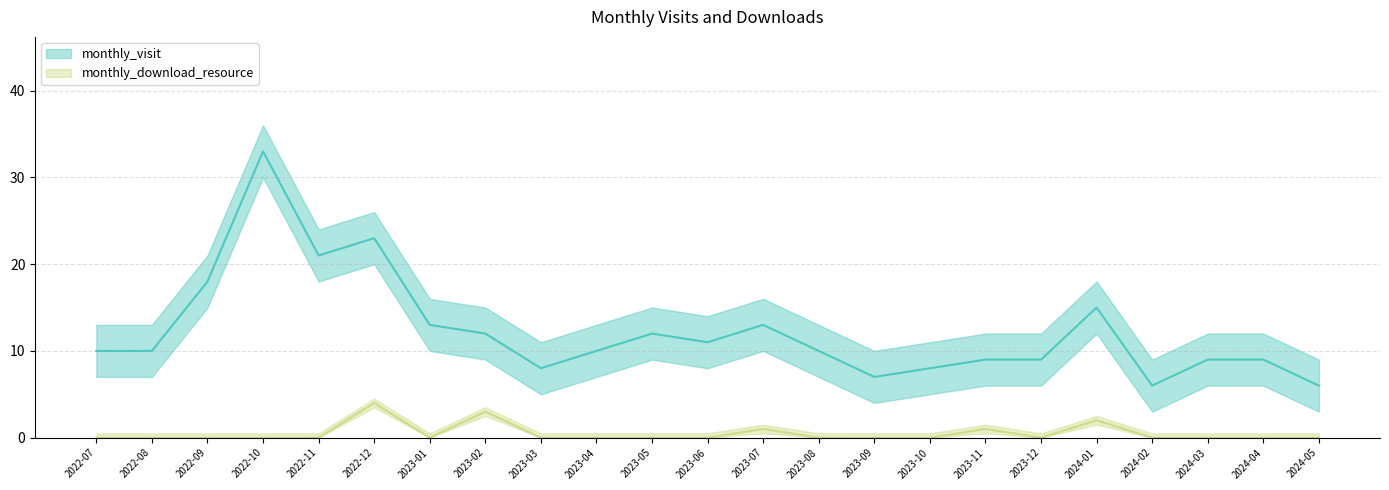

In monthly_download_resource, how many points are higher than both neighbors (excluding endpoints)?

5